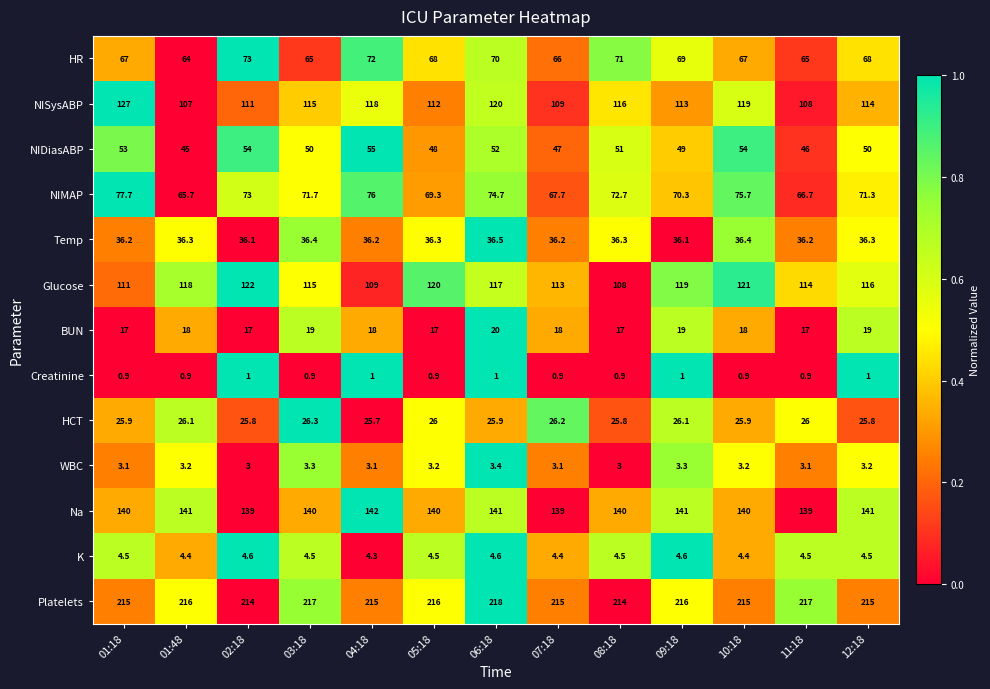

Rank the series by their maximum value, from highest to lowest.

Platelets, Na, NISysABP, Glucose, NIMAP, HR, NIDiasABP, Temp, HCT, BUN, K, WBC, Creatinine